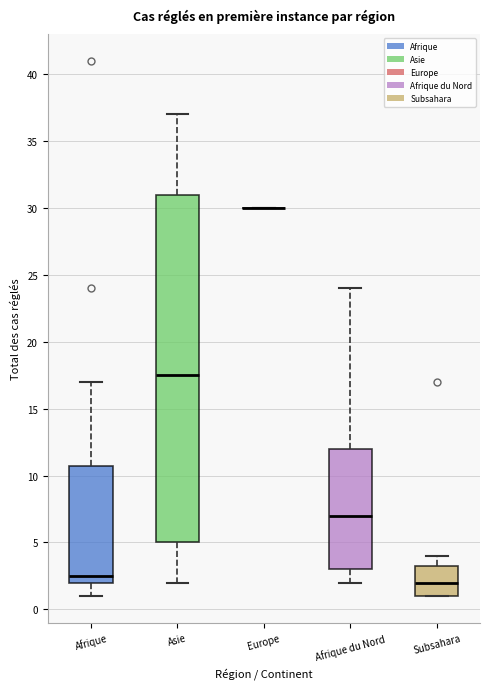

Comparing the boxes themselves (not the whiskers), which one is the tallest?

Asie